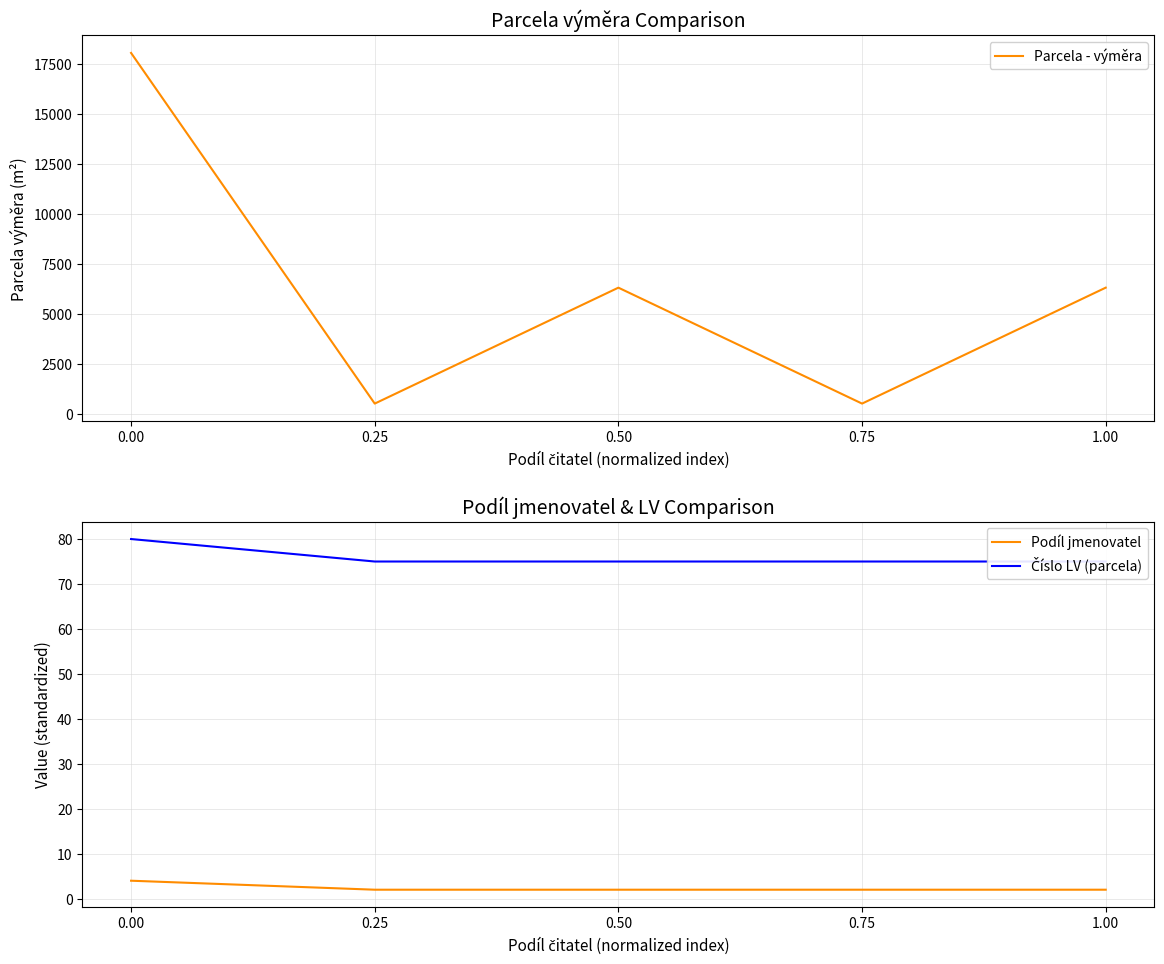

Which series has the widest spread of values?

Parcela - výměra